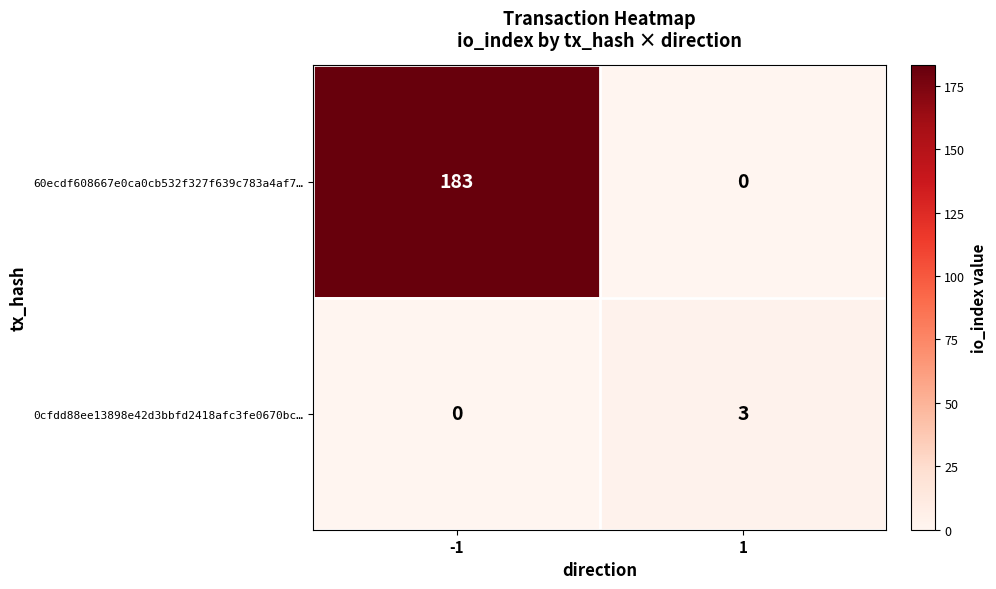

The 0cfdd88ee13898e42d3bbfd2418afc3fe0670bc… series shows 3 at 1. True or false?

True